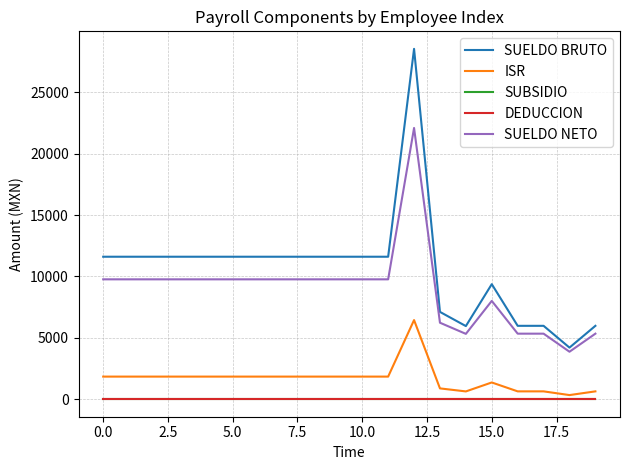

What is the sum of all SUELDO BRUTO values?

212421.9